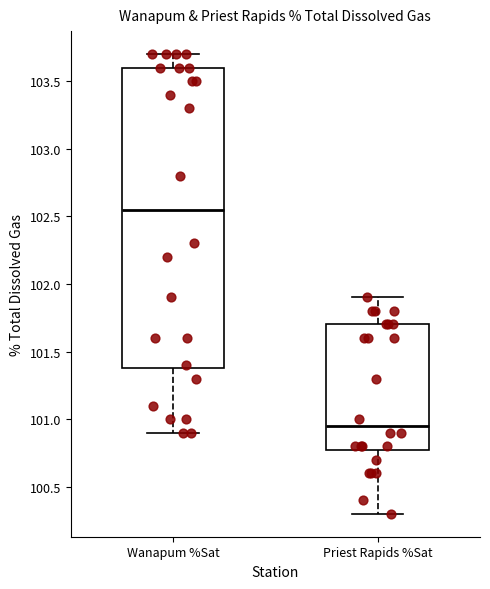

Comparing the boxes themselves (not the whiskers), which one is the tallest?

Wanapum %Sat